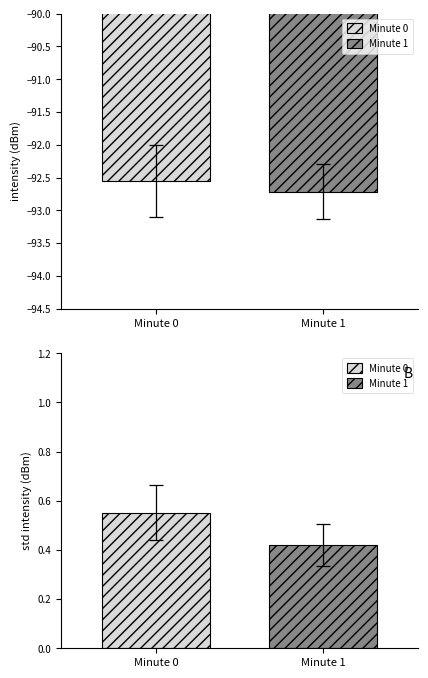

The Mean Intensity (dBm) series shows -24.1 at 6. True or false?

False